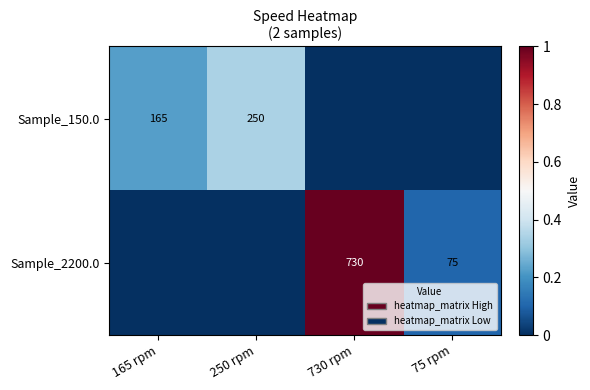

What is the sum of the Sample_150.0 values at 250 rpm and 165 rpm?

415